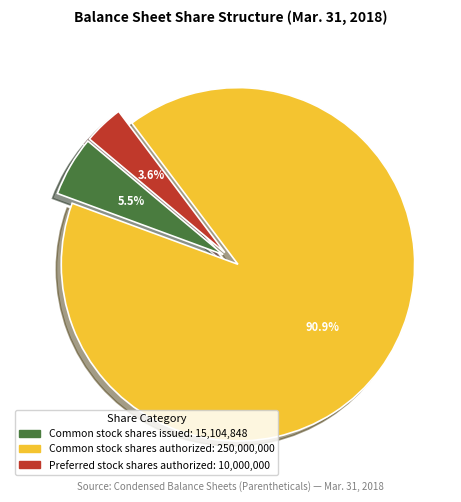

Rank the categories by value from highest to lowest.

Common stock shares authorized, Common stock shares issued, Preferred stock shares authorized